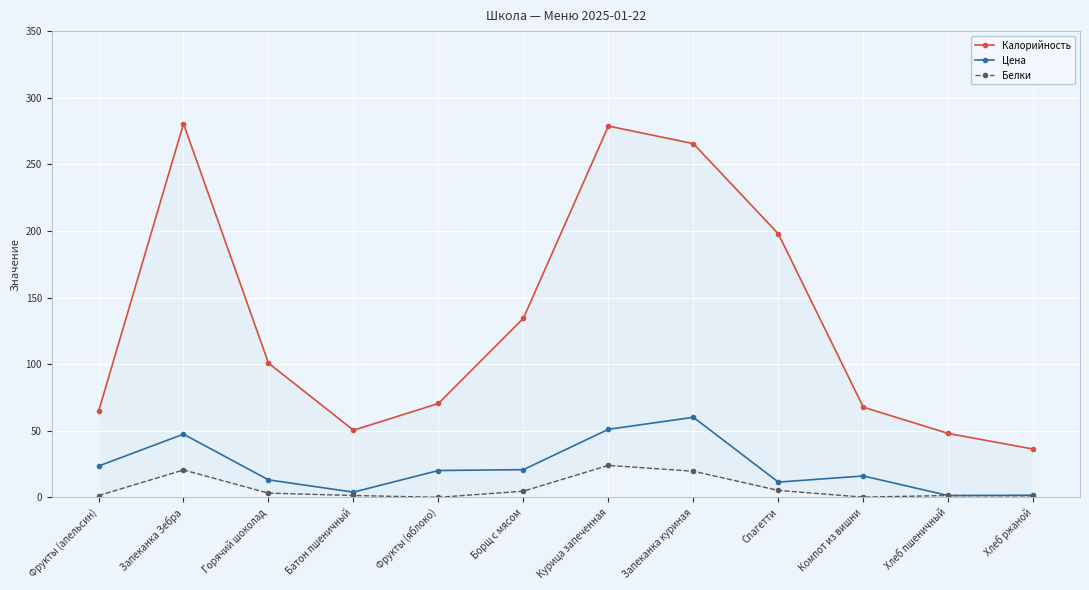

In Калорийность, how many points are higher than both neighbors (excluding endpoints)?

2